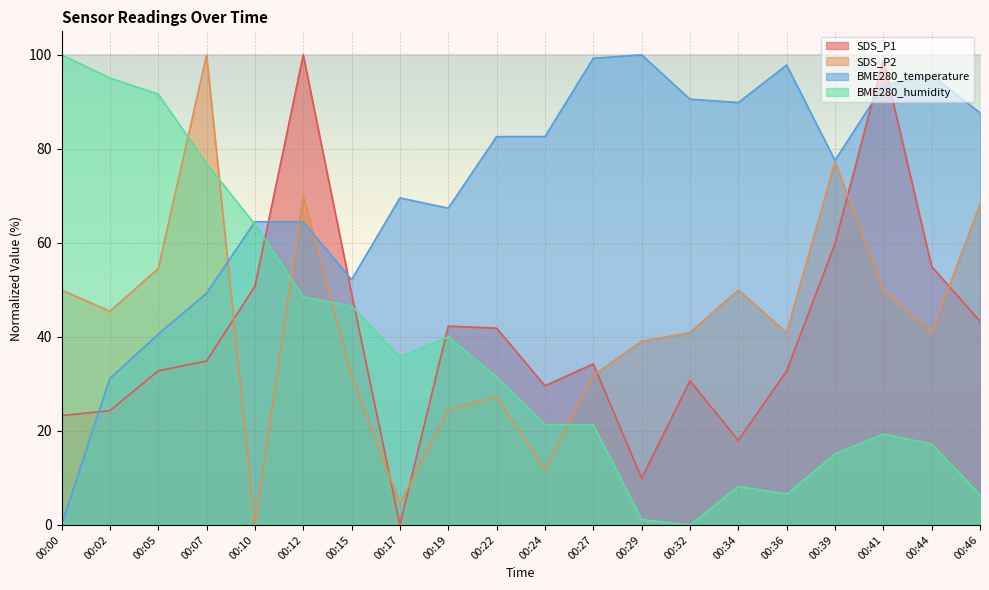

How many times do SDS_P2 and SDS_P1 cross each other?

6